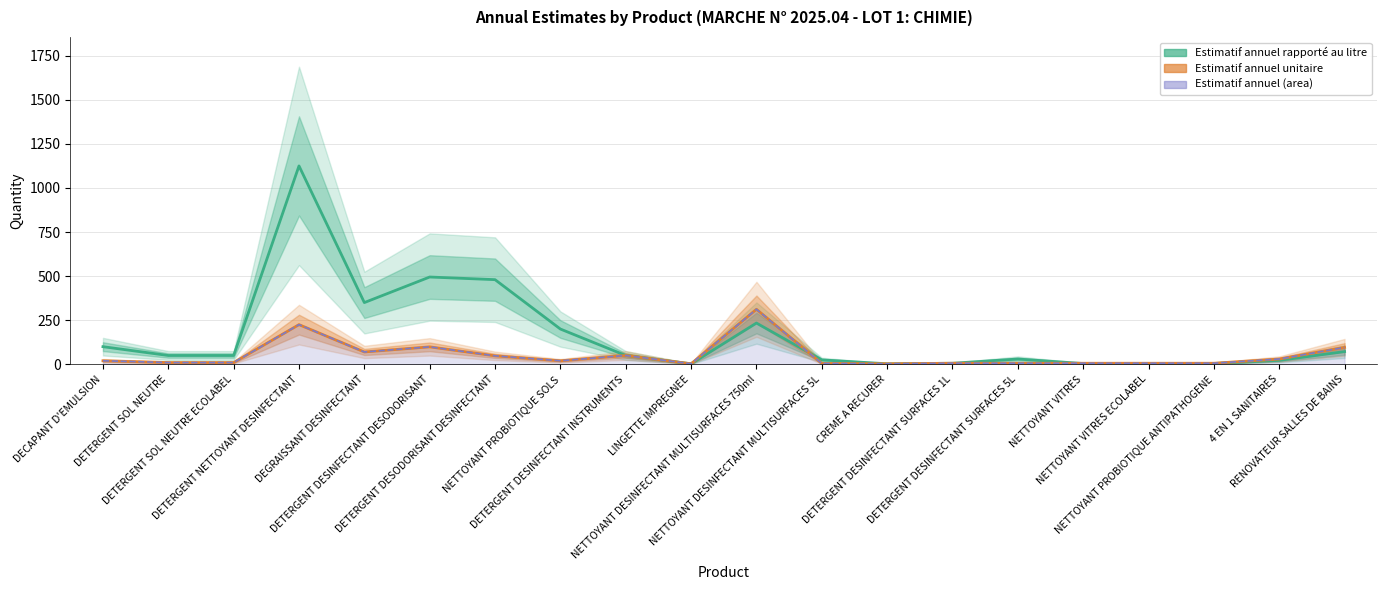

What is the label of the 16th point from the left?

NETTOYANT VITRES